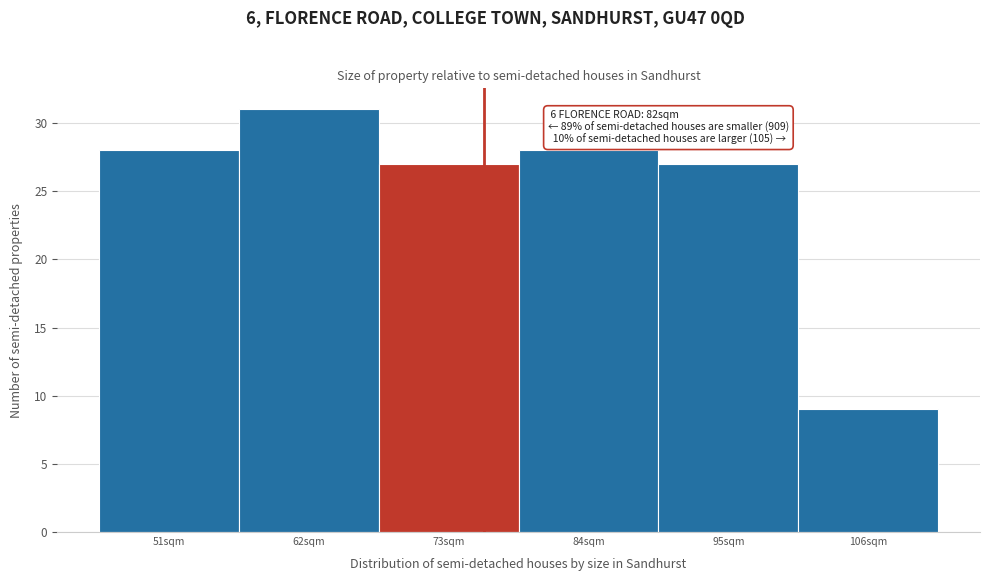

Reading left to right, transcribe all the data shown in this chart.

28	31	27	28	27	9